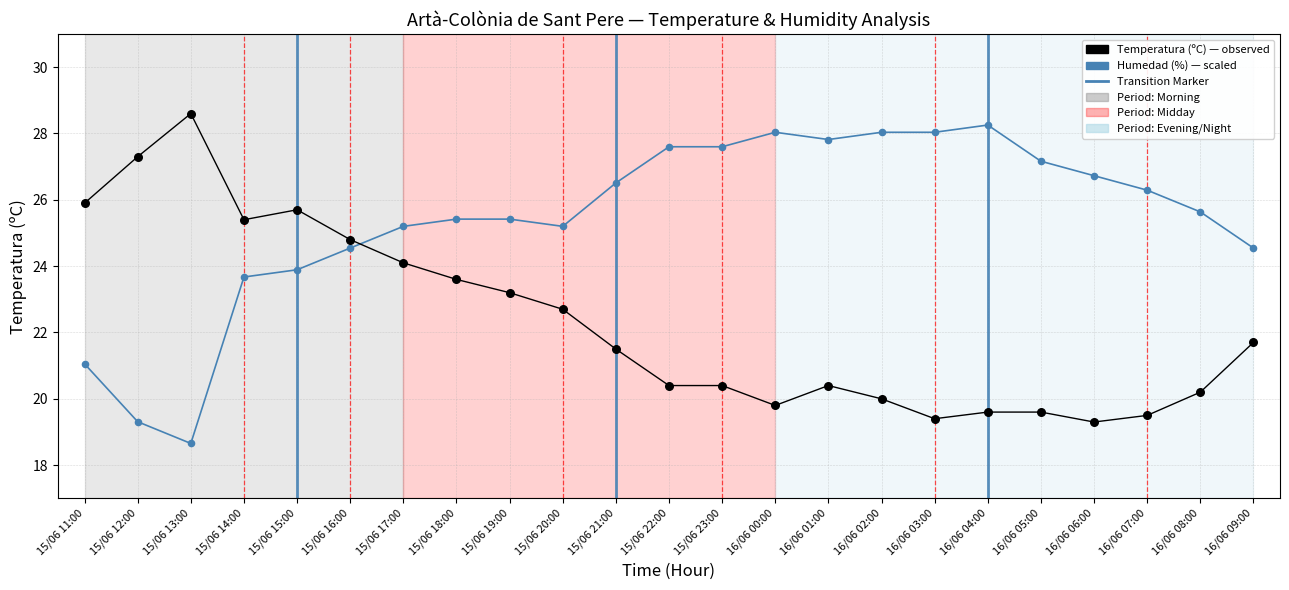

Across all data points, what is the range of Y values (max minus min)?

9.9